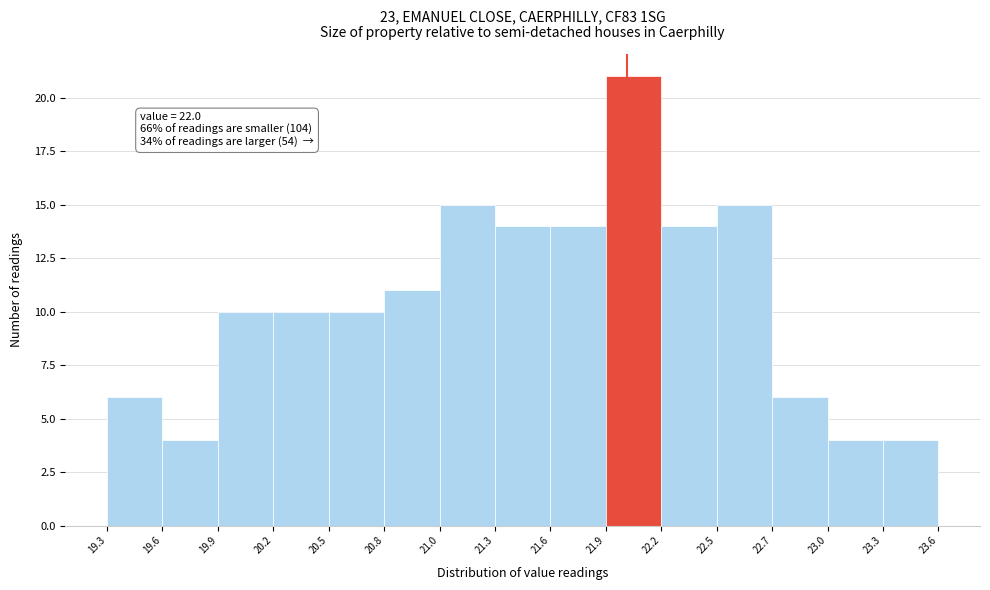

Over which range of the x-axis is the bar tallest?

21.9 to 22.2